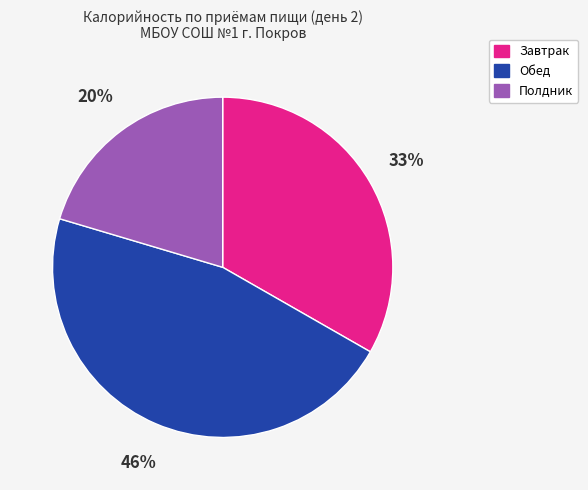

How many slices are in this pie chart?

3